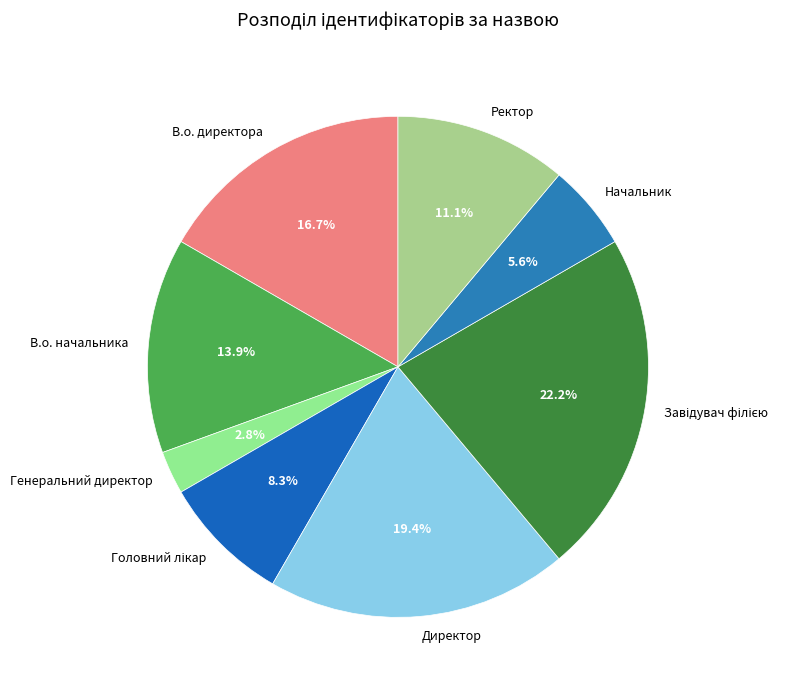

Does any single category account for the majority?

No